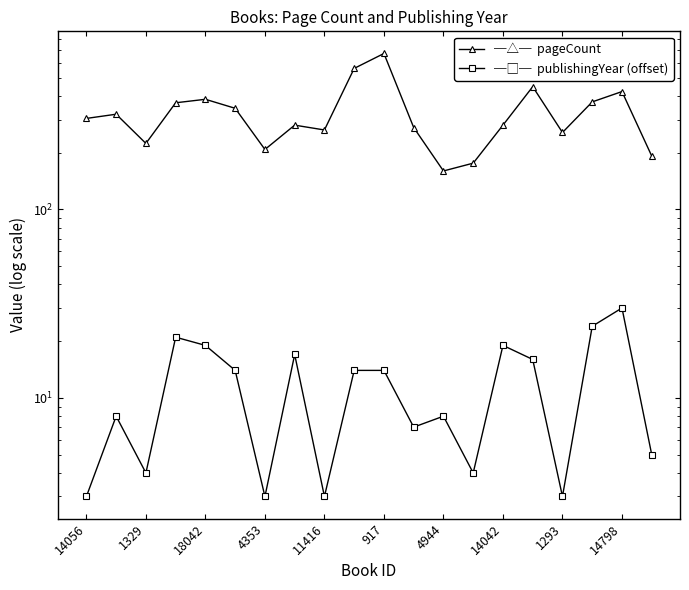

Is it true that publishingYear (offset) equals 4 at 1293?

False